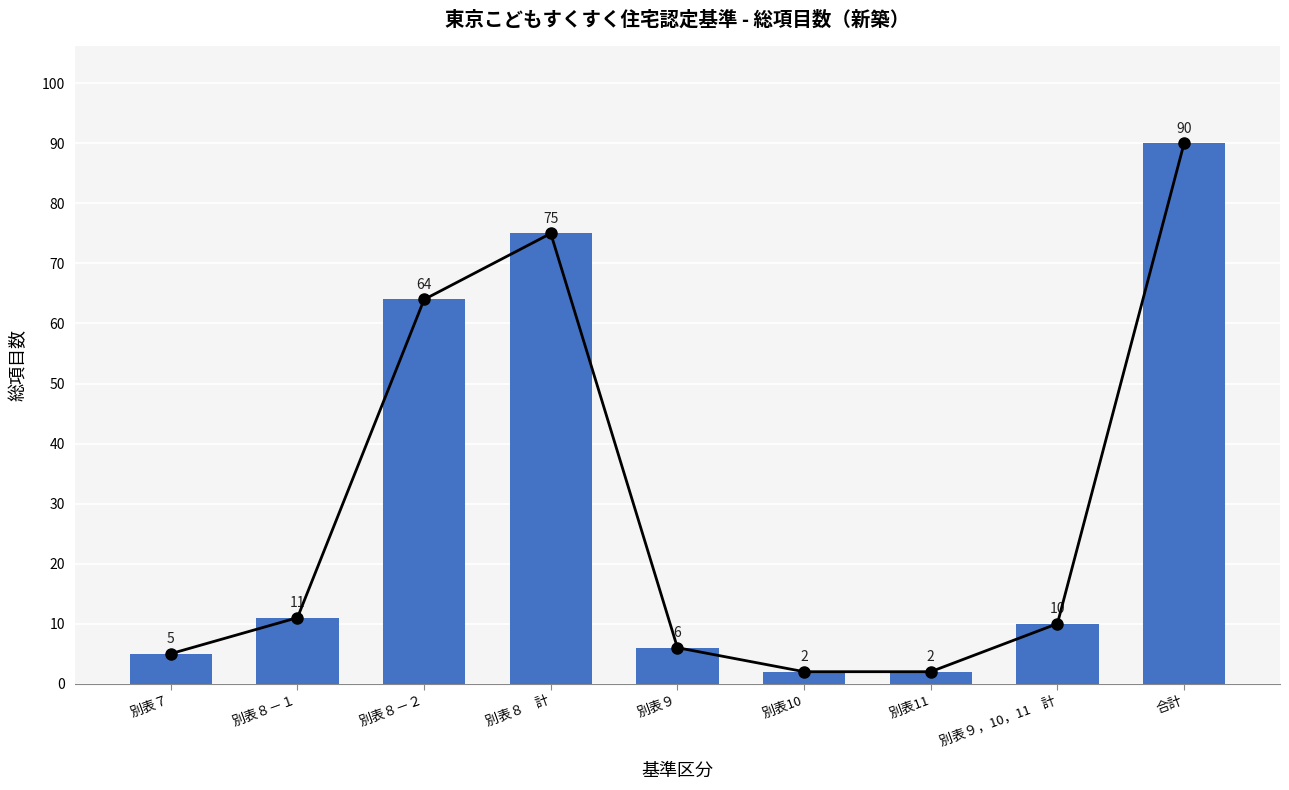

What is the sum of the values at 別表９，10，11　計 and 別表８　計?

85